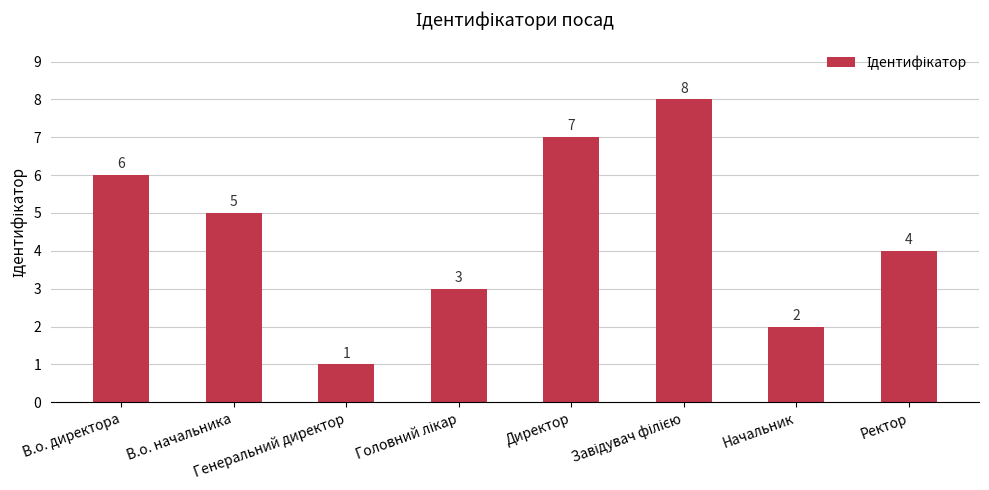

What is the difference between the values at Директор and Генеральний директор?

6